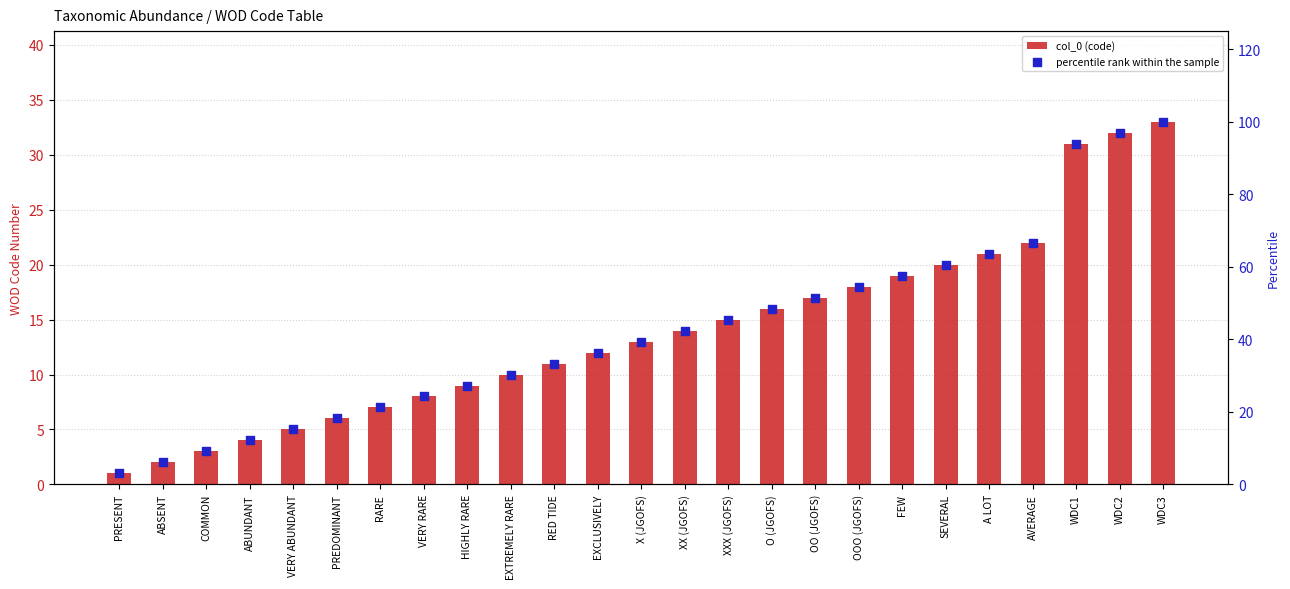

Which series has the largest total across all categories?

percentile rank within the sample